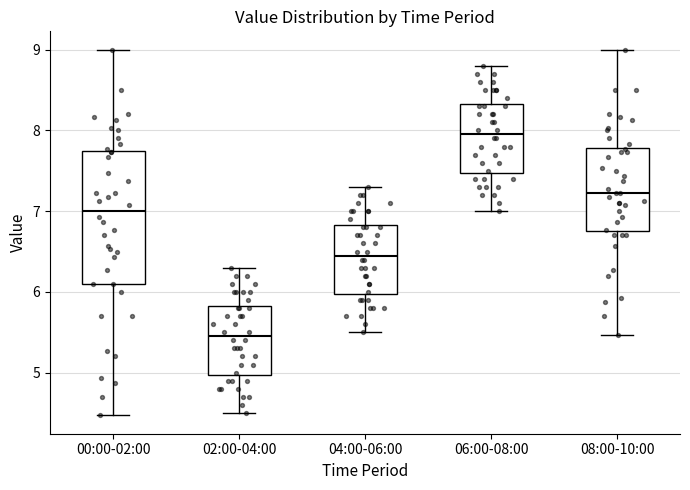

Which box is the tallest, from its lower edge to its upper edge?

00:00-02:00